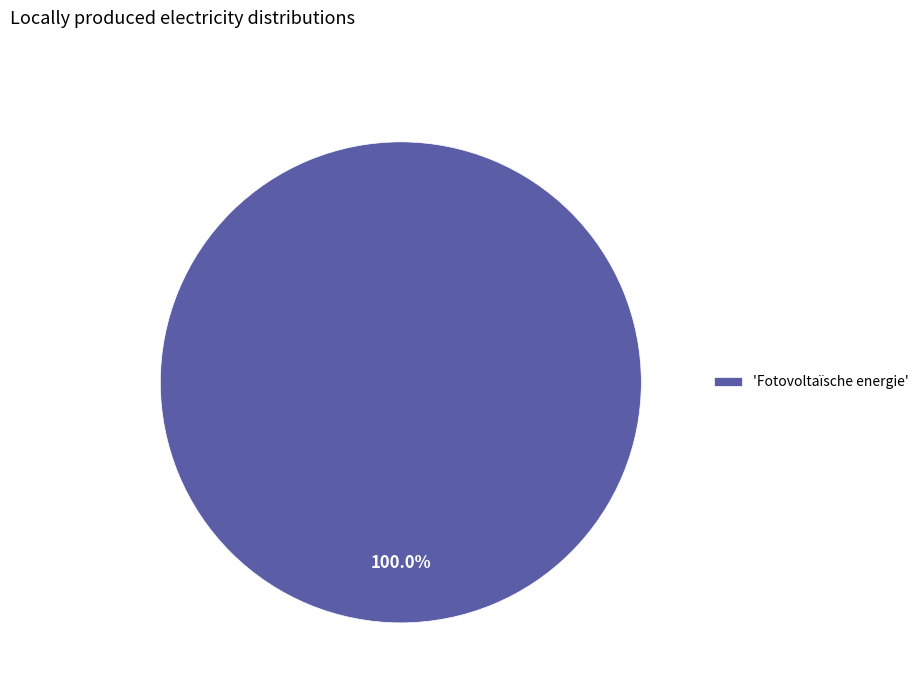

Is there a majority slice in this chart?

Yes